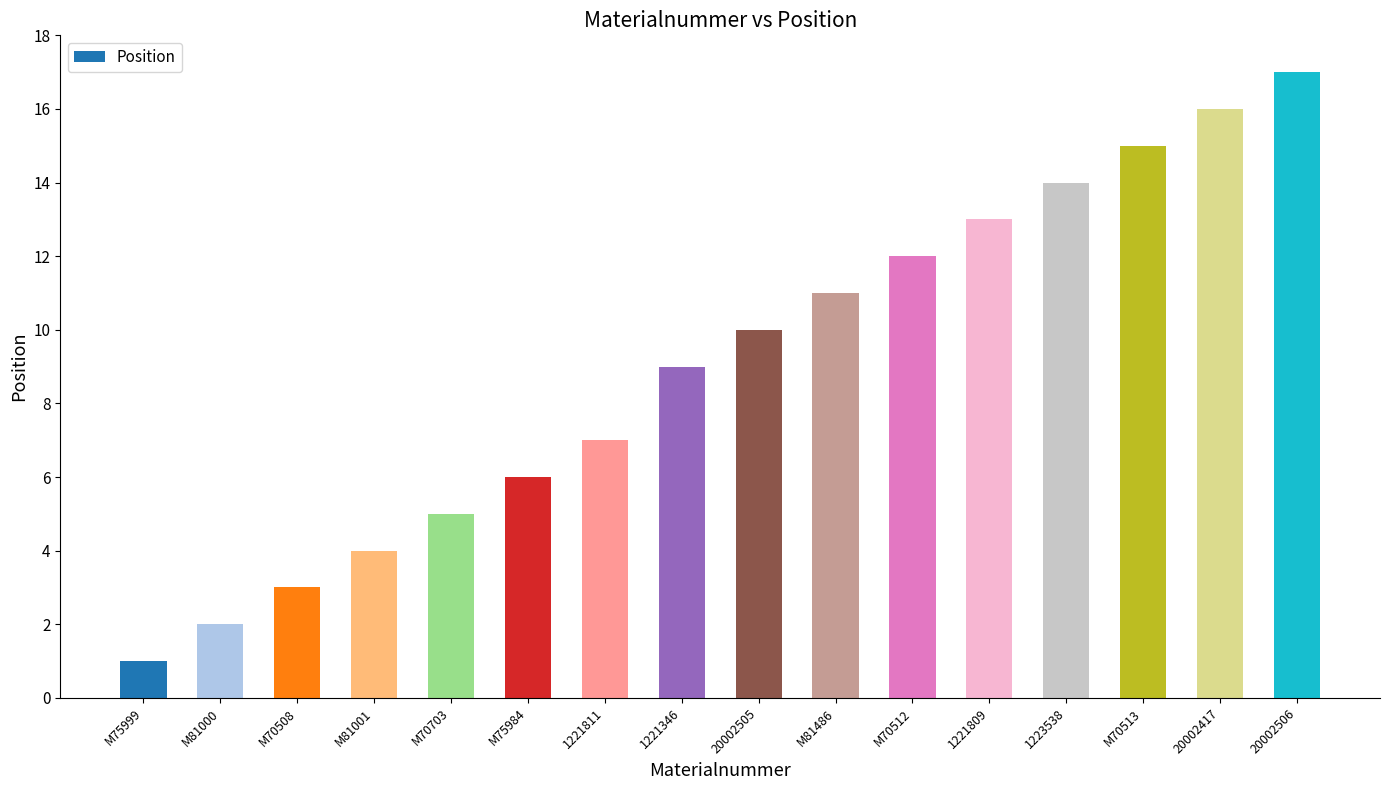

Reading right to left, extract all data points from this chart.

17	16	15	14	13	12	11	10	9	7	6	5	4	3	2	1